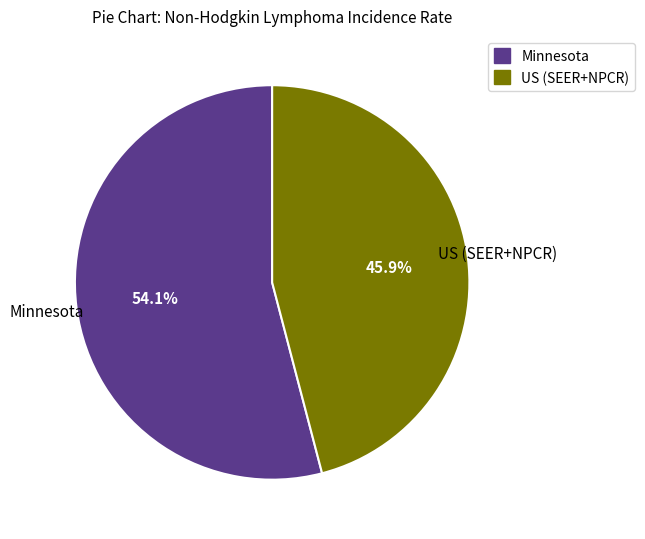

What percentage is the Minnesota slice, to the nearest percent?

54%